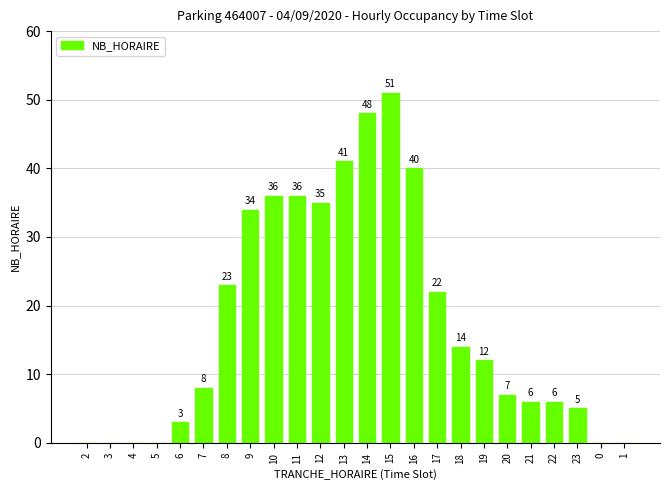

How many positive values are there?

18